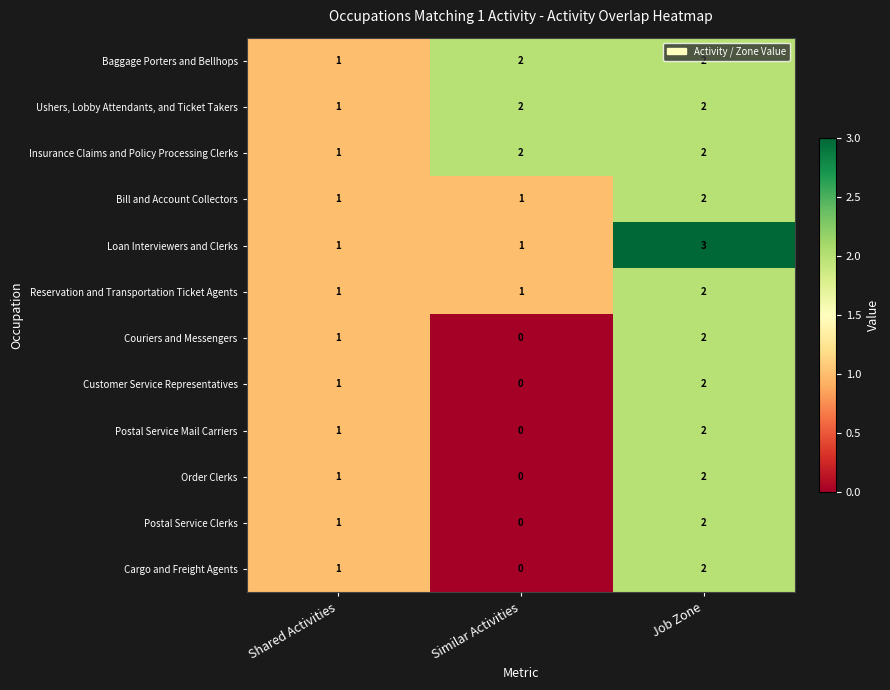

How many positive values does the Couriers and Messengers series have?

2